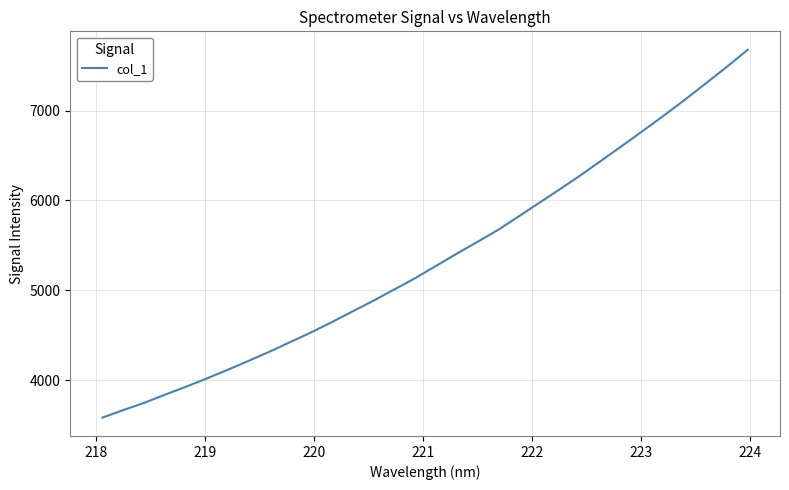

Count the number of values greater than 5269.

16